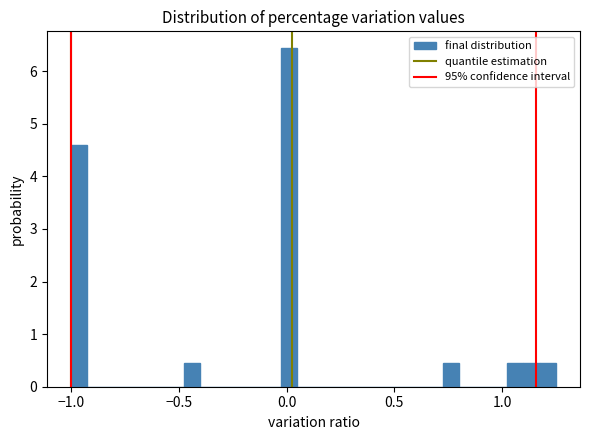

Read against the x-axis, roughly where is the centre of the tallest bar?

0.00